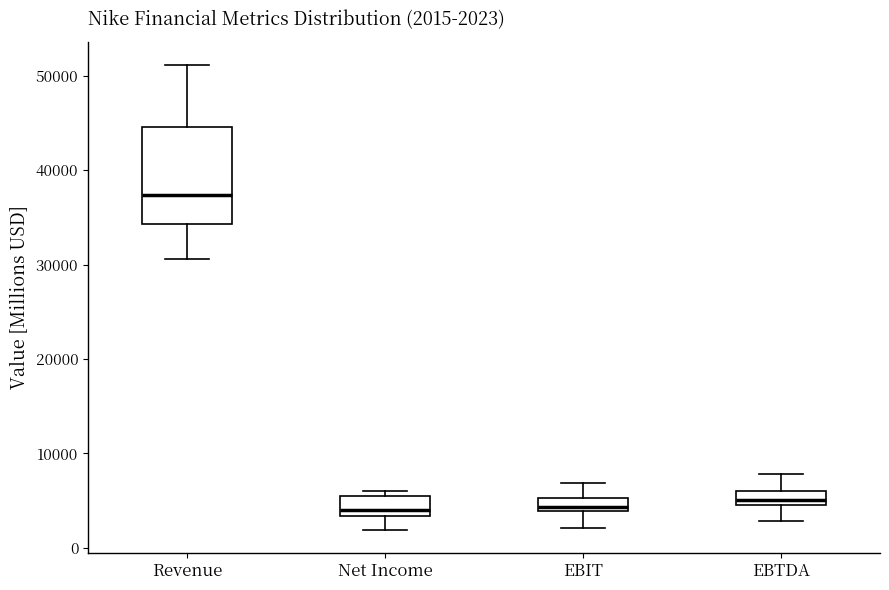

Which box is the tallest, from its lower edge to its upper edge?

Revenue